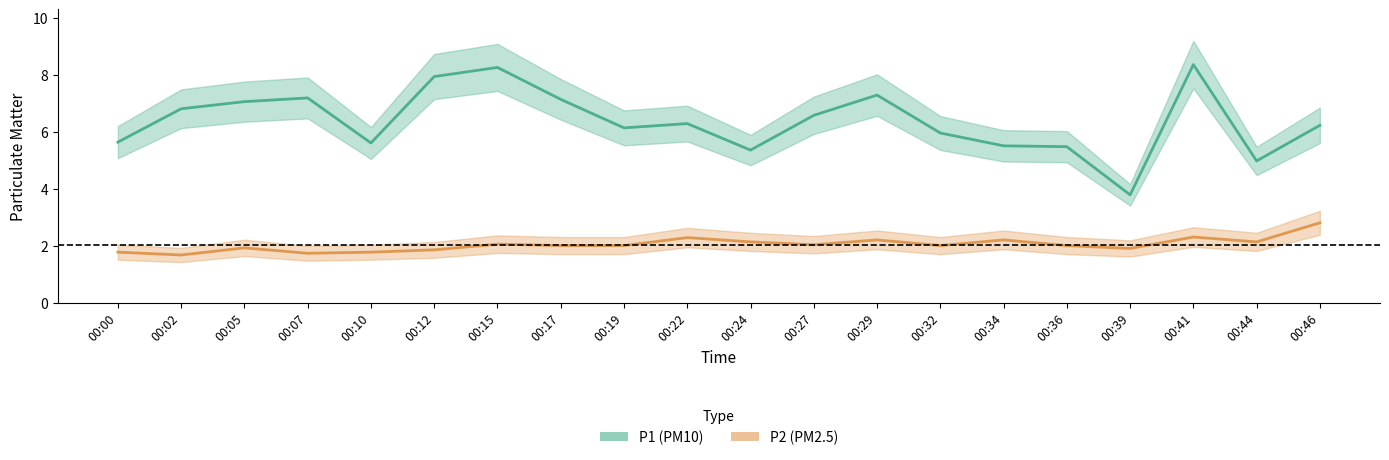

How many values in the P2 (PM2.5) series are below 2?

7